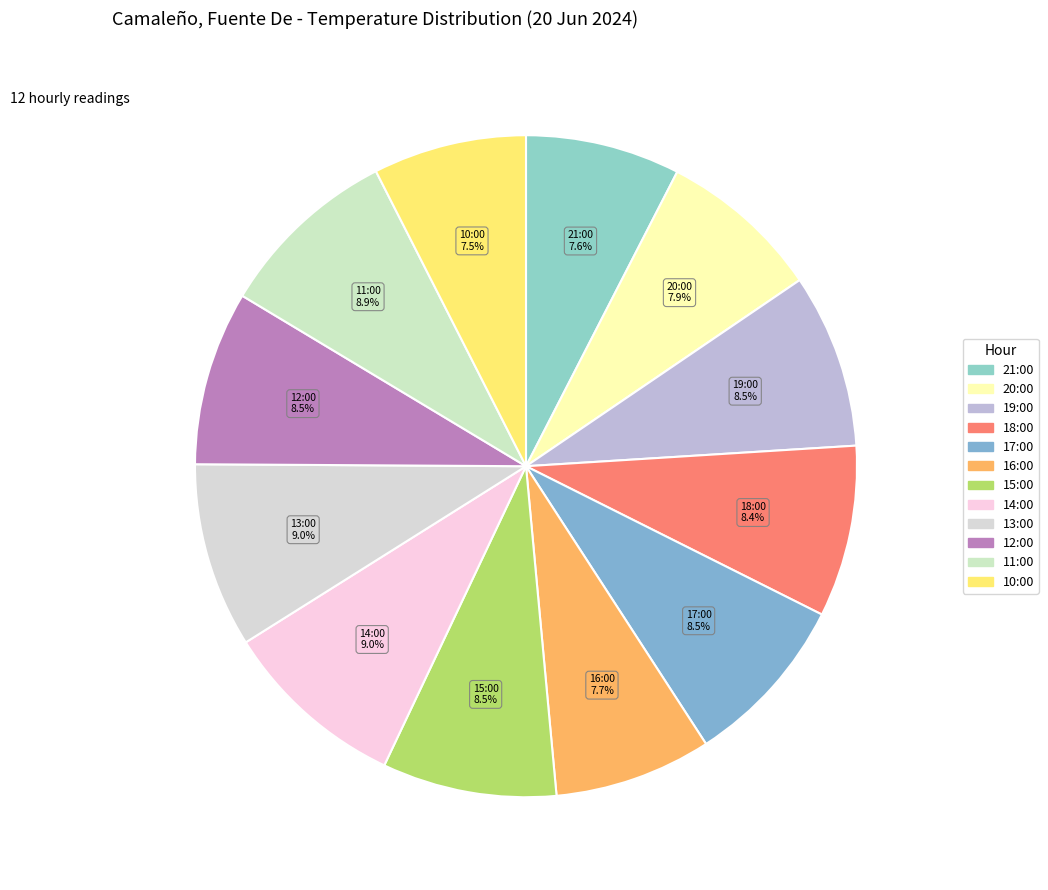

Does 13:00 represent more than half of the total?

No